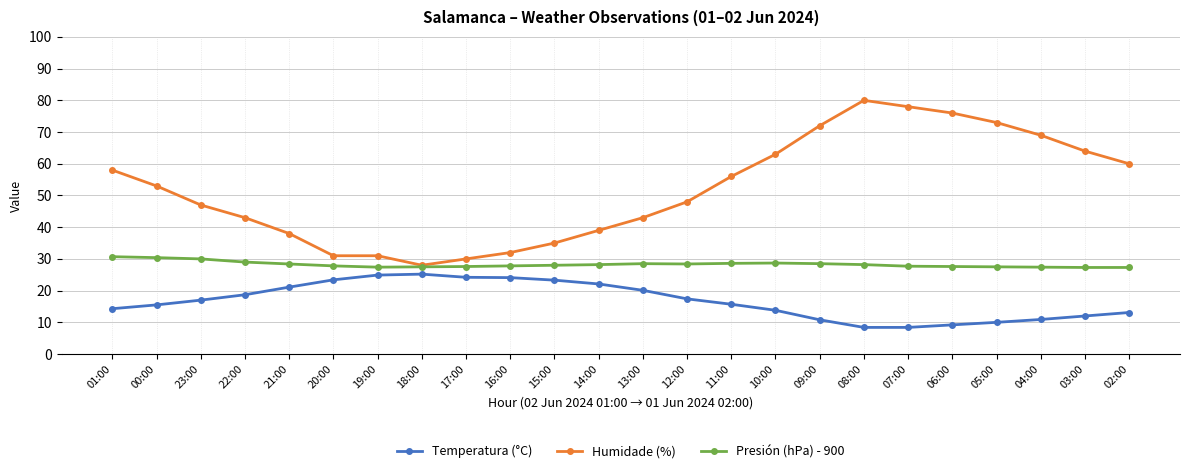

True or false: Presión (hPa) - 900 and Temperatura (°C) intersect in this chart.

False